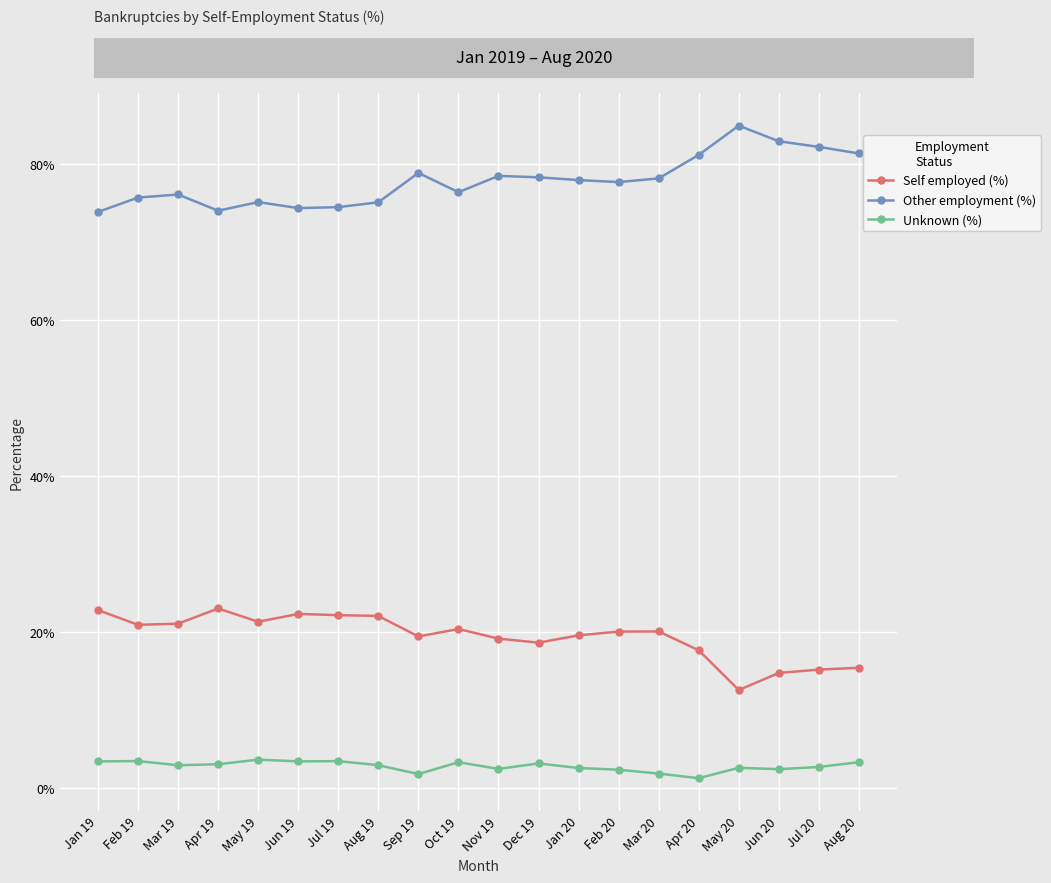

Rank the series by their average value, from highest to lowest.

Other employment (%), Self employed (%), Unknown (%)